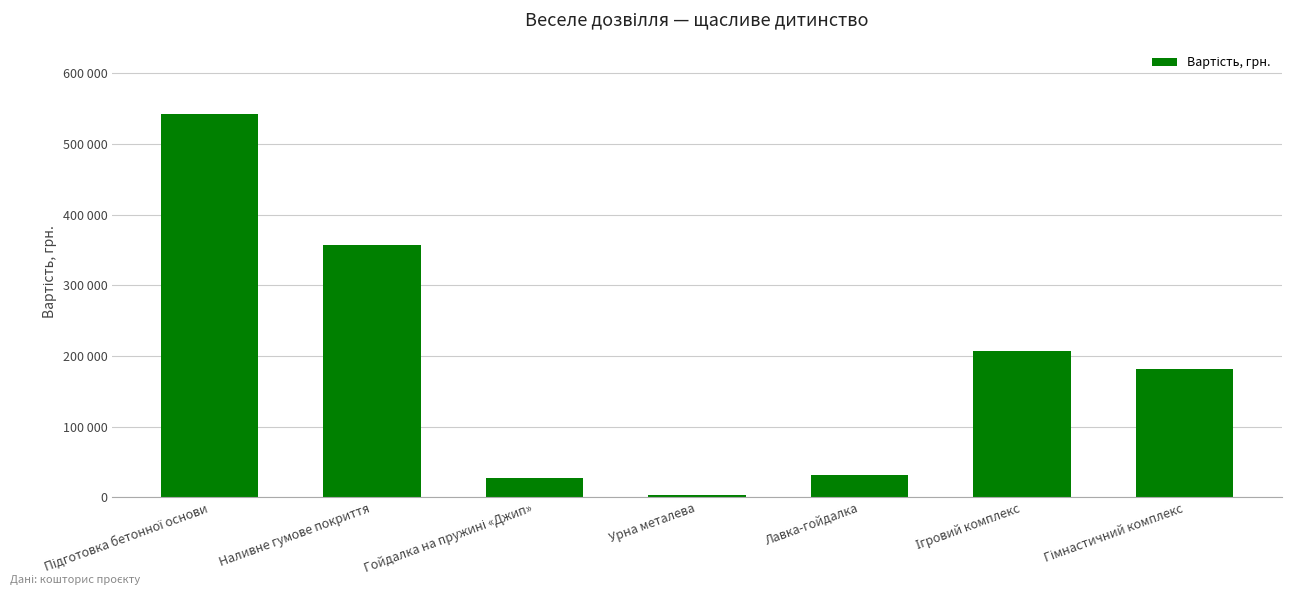

Reading left to right, list all the values displayed in this chart.

Підготовка бетонної основи=542300	Наливне гумове покриття=357280	Гойдалка на пружині «Джип»=28032	Урна металева=3014	Лавка-гойдалка=31680	Ігровий комплекс=207015	Гімнастичний комплекс=182160